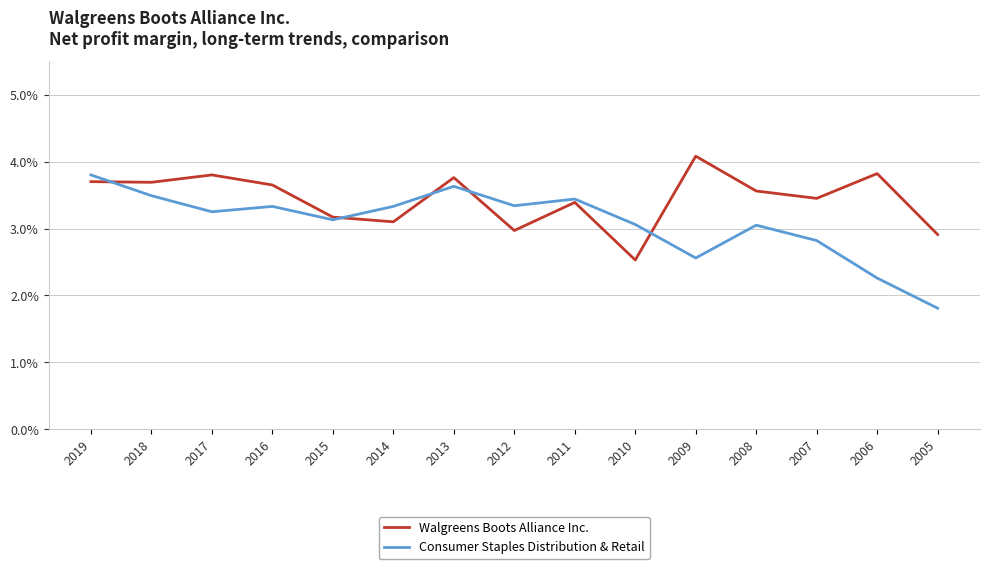

Between 2015 and 2007, which is larger?

2007